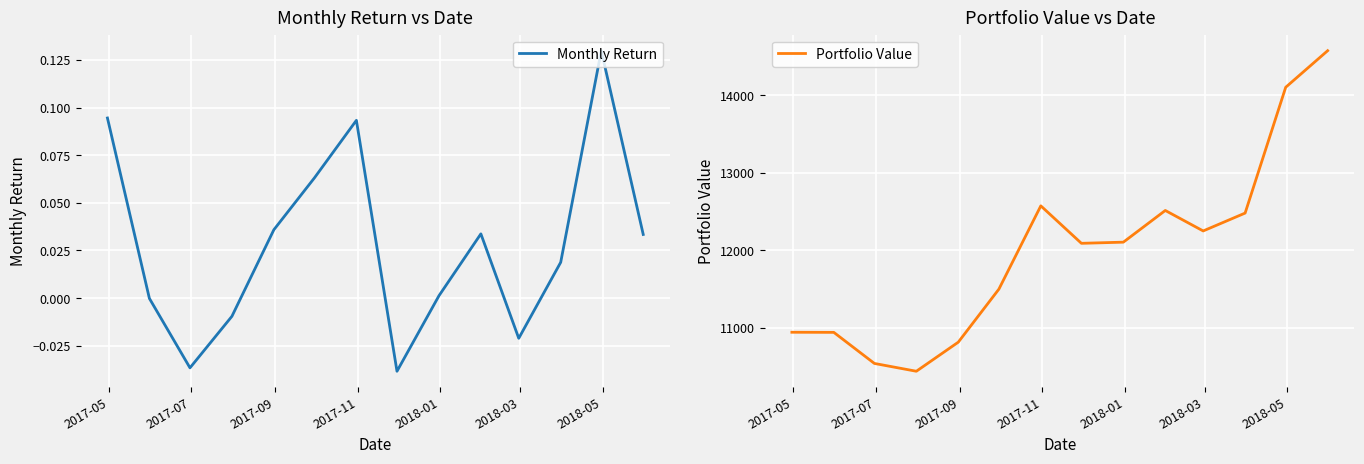

The Portfolio Value series shows 15417.7 at 2018-01. True or false?

False